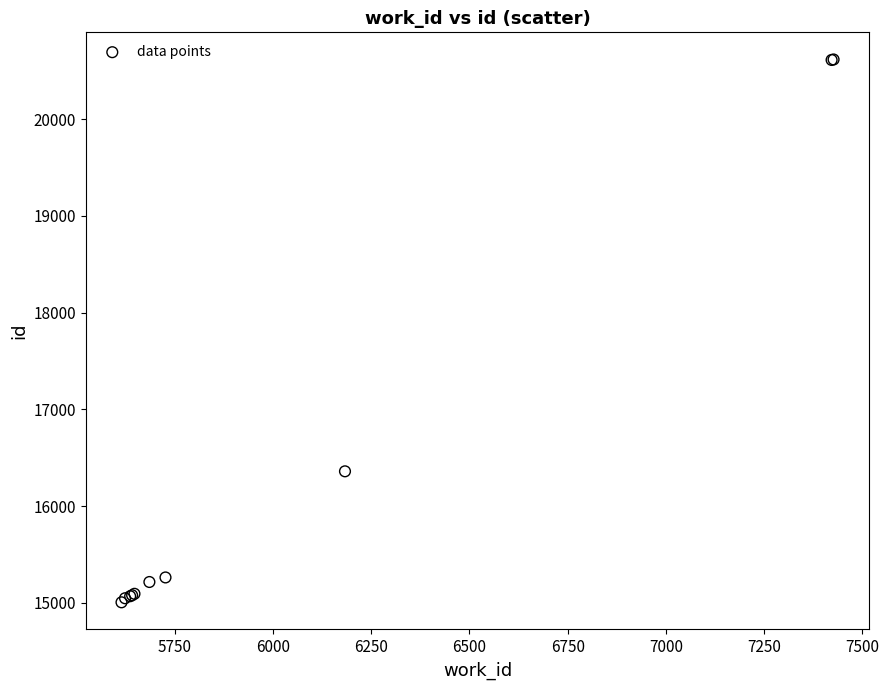

What Y value in the scatter plot is closest to 17811?

16360